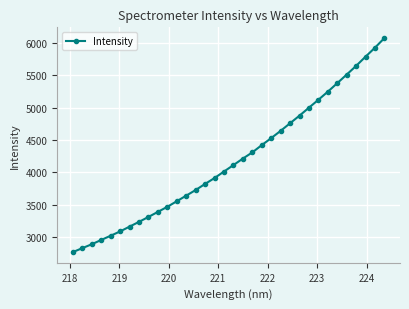

What is the difference between the maximum and second lowest values?

3234.3